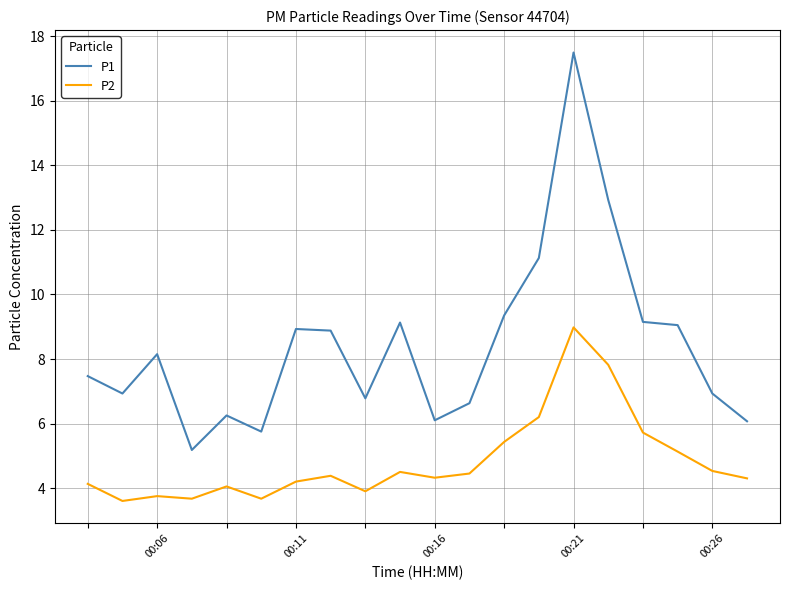

What is the maximum value for P2?

9.0